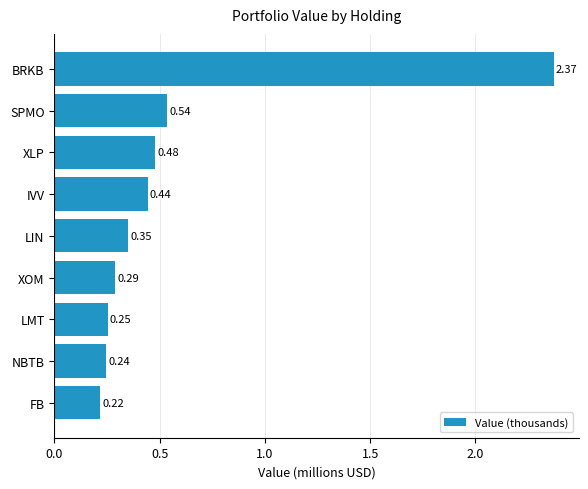

How many data points does each series have?

9